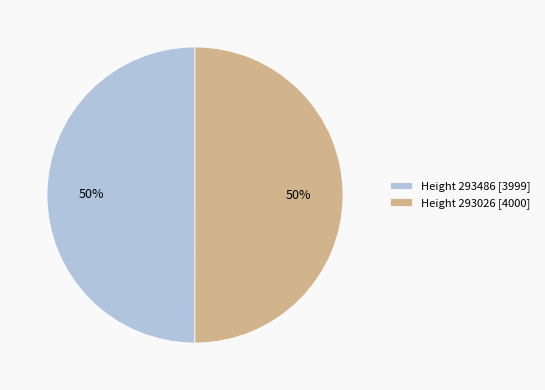

Is the sum of Height 293026 [4000] and Height 293486 [3999] greater than half?

Yes